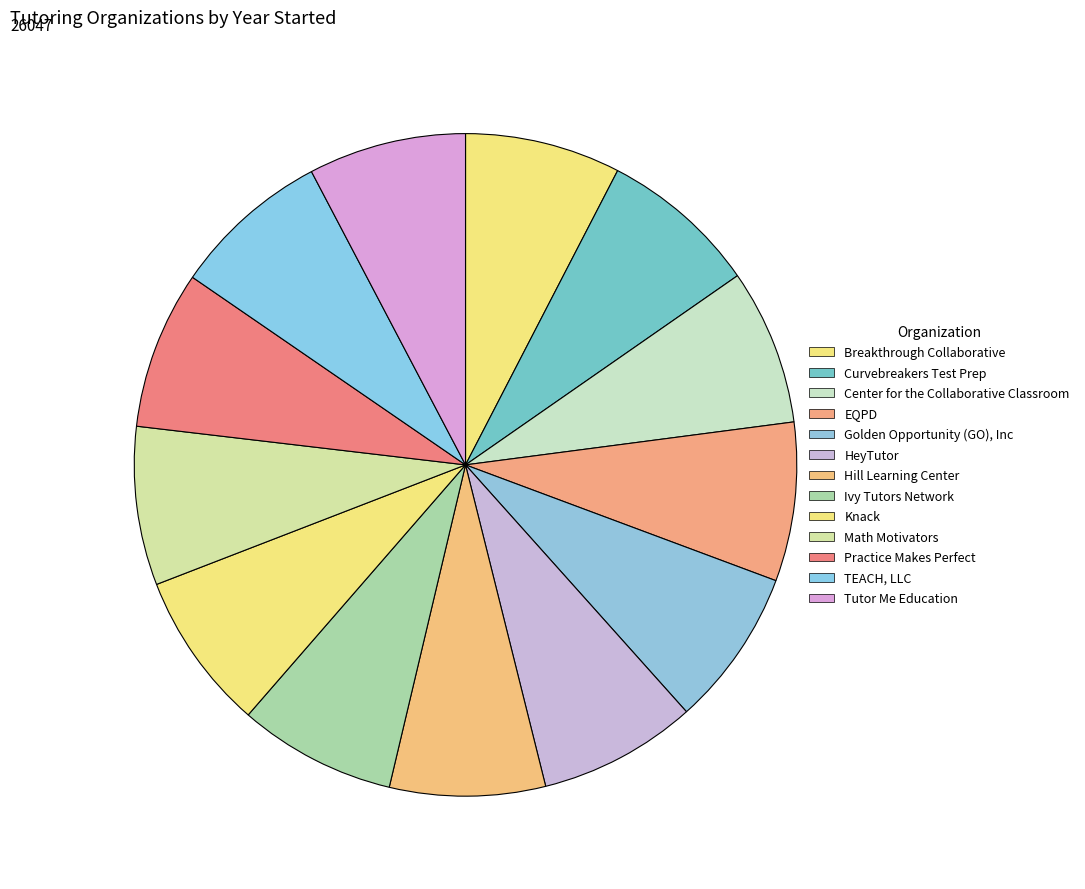

Count the number of slices in the pie.

13